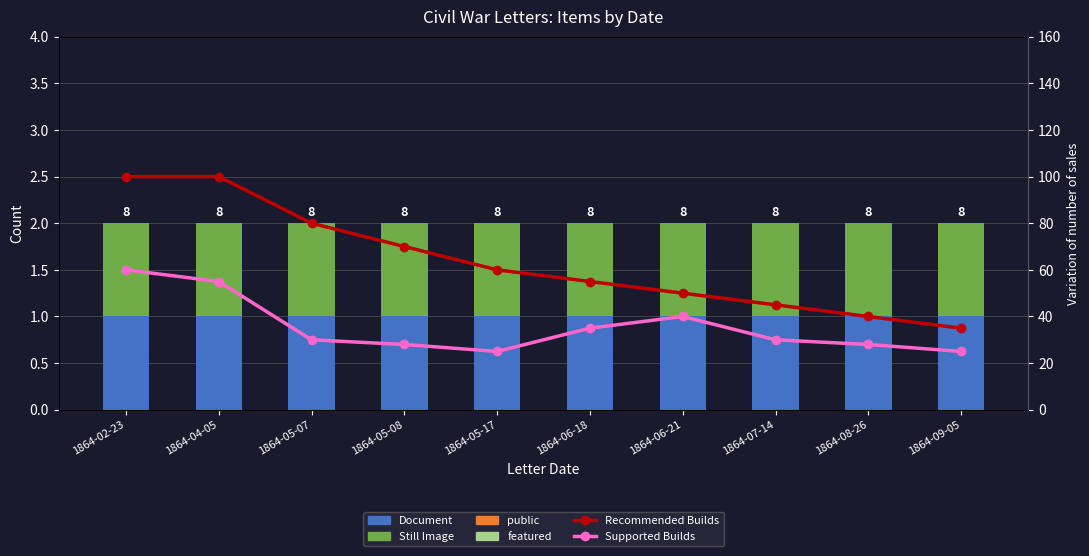

What are all the series names shown in the legend?

Document, Still Image, public, featured, Recommended Builds, Supported Builds